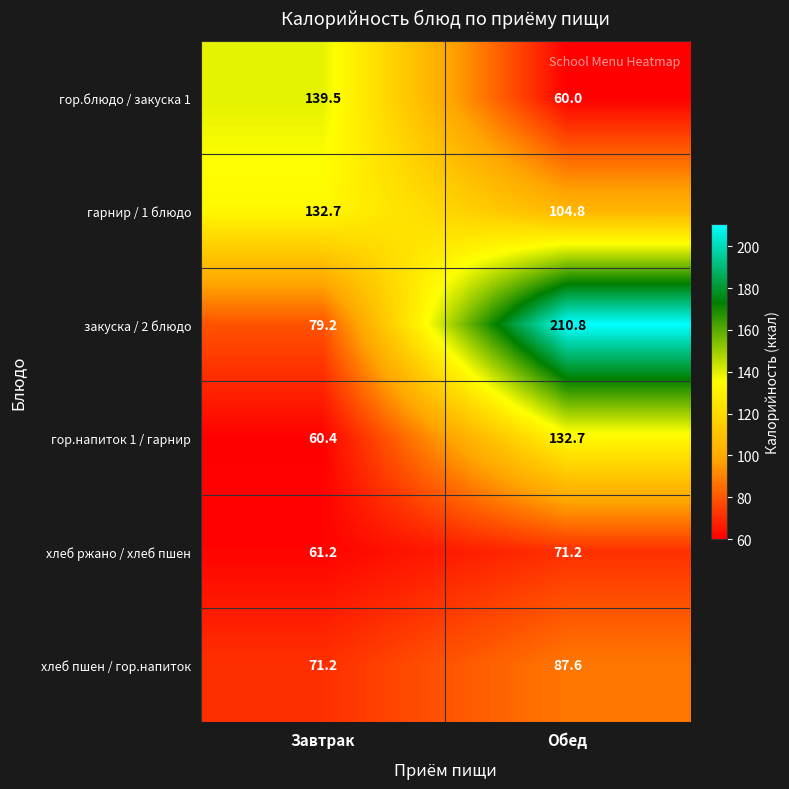

Reading left to right, extract all data points from this chart.

гор.блюдо / закуска 1: 139.5	60.0
гарнир / 1 блюдо: 132.7	104.8
закуска / 2 блюдо: 79.2	210.8
гор.напиток 1 / гарнир: 60.4	132.7
хлеб ржано / хлеб пшен: 61.2	71.2
хлеб пшен / гор.напиток: 71.2	87.6